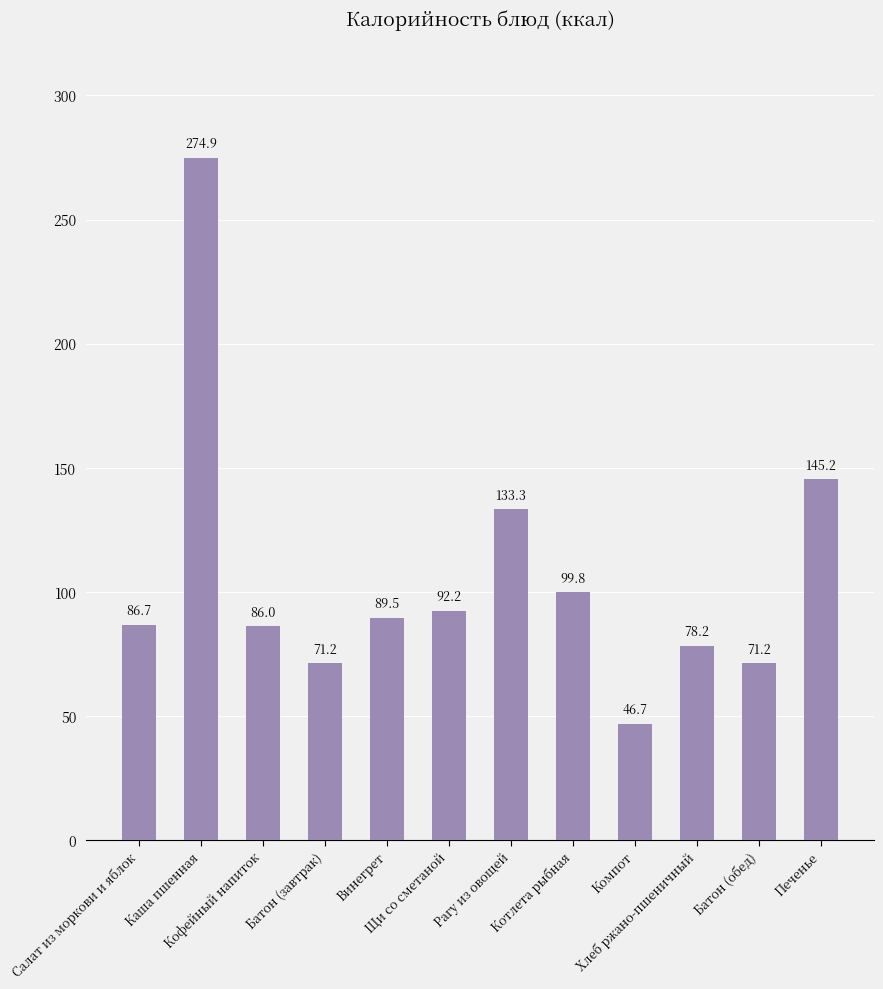

What is the sum of the values at Винегрет and Каша пшенная?

364.4